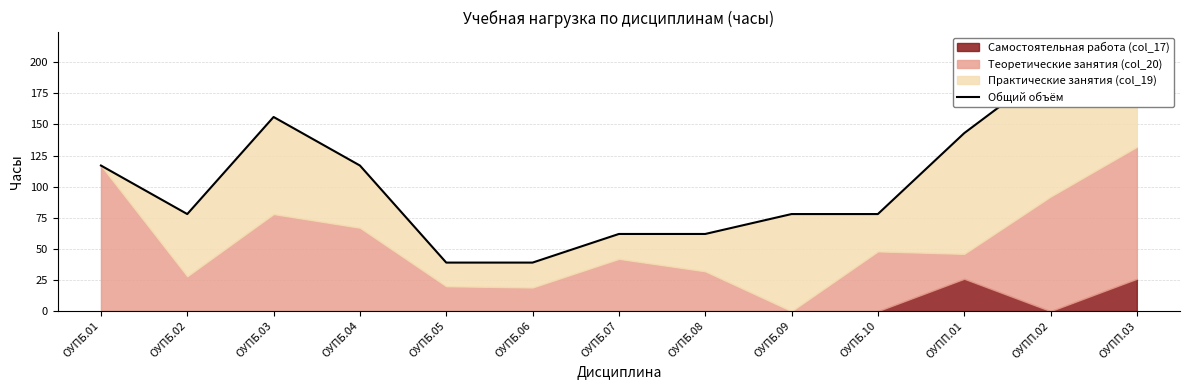

The chart shows a value of 130 at ОУПБ.09. True or false?

False